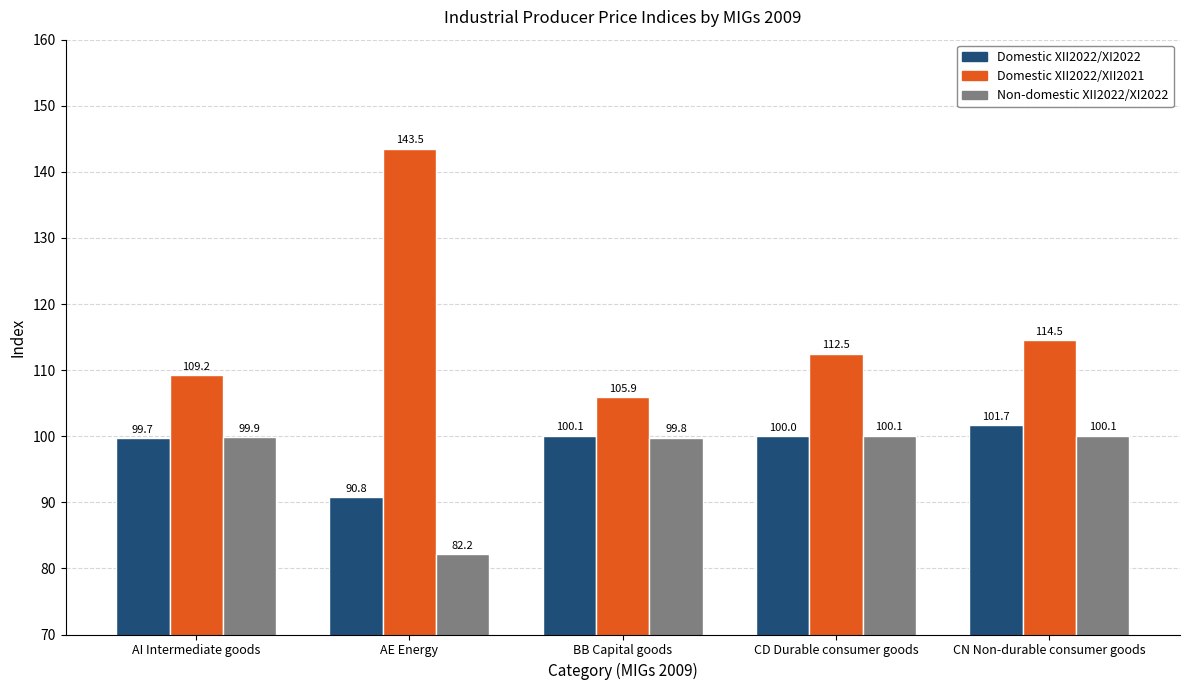

What is the value of the Non-domestic XII2022/XI2022 bar at the 1st from the left?

99.9